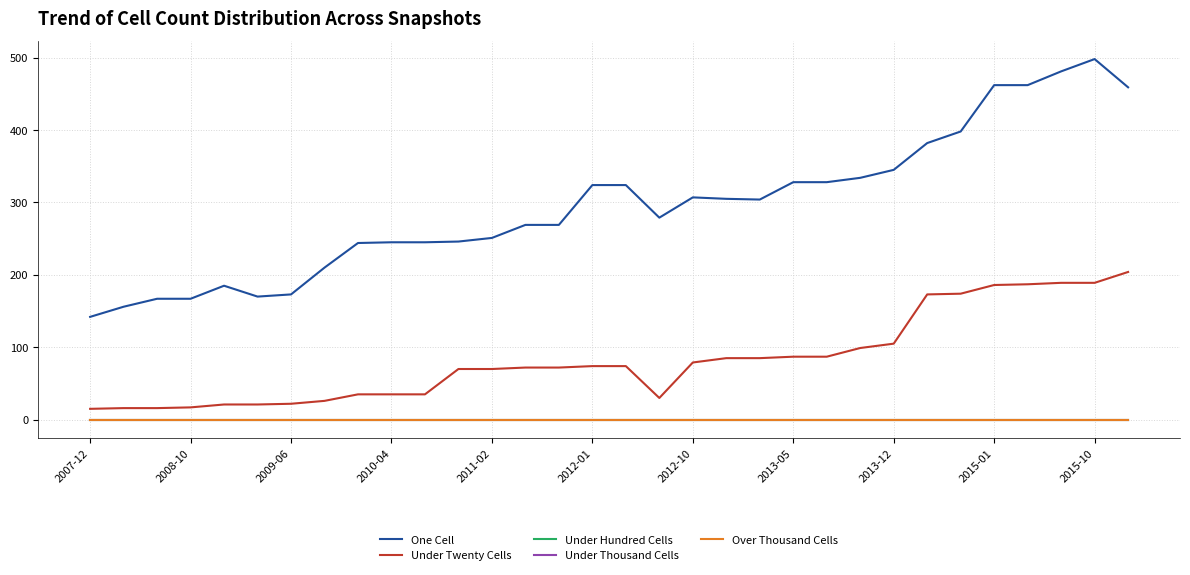

What is the minimum value for One Cell?

142